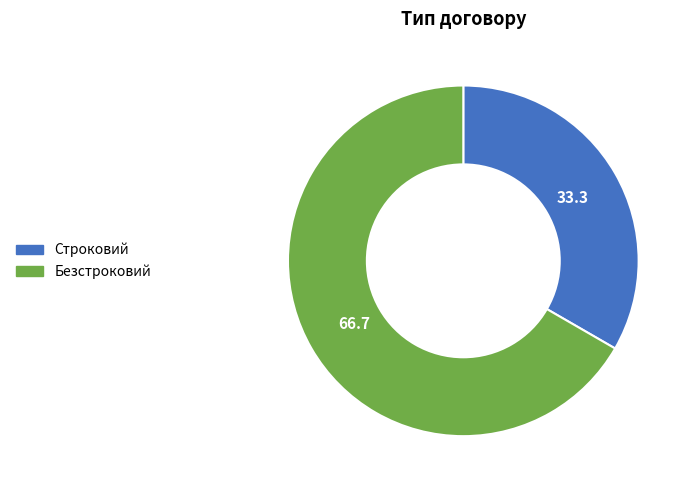

Rank the categories by value from lowest to highest.

Строковий, Безстроковий